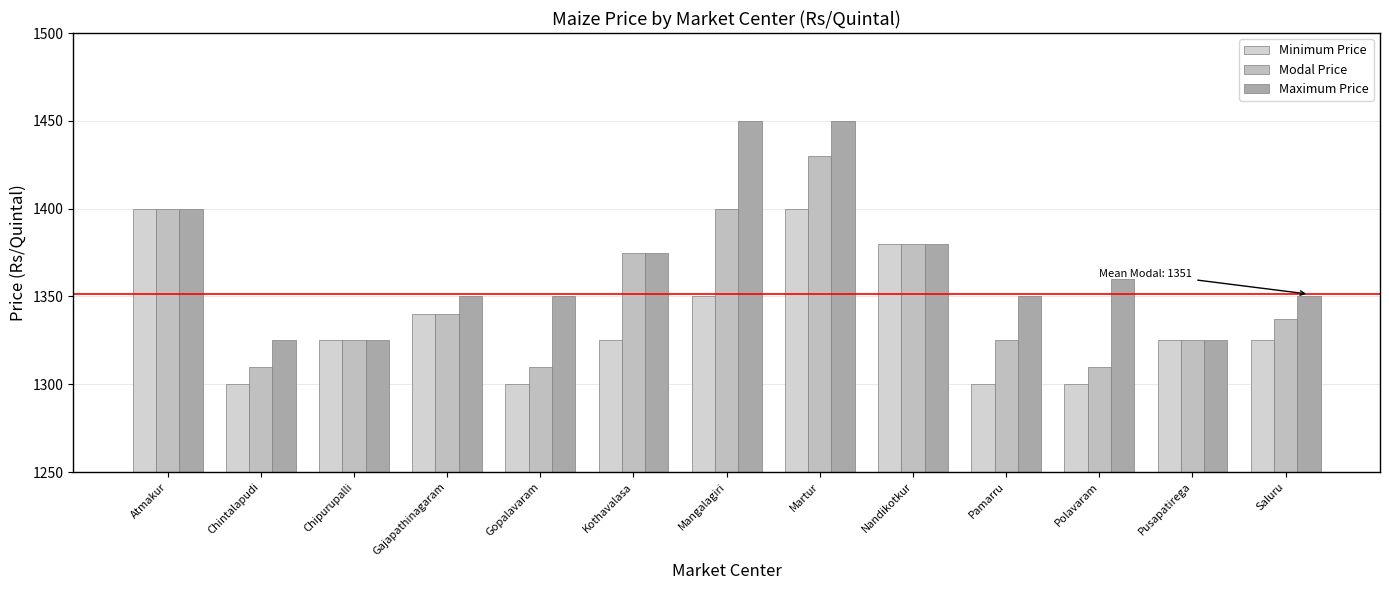

Rank the series by their average value, from highest to lowest.

Maximum Price, Modal Price, Minimum Price